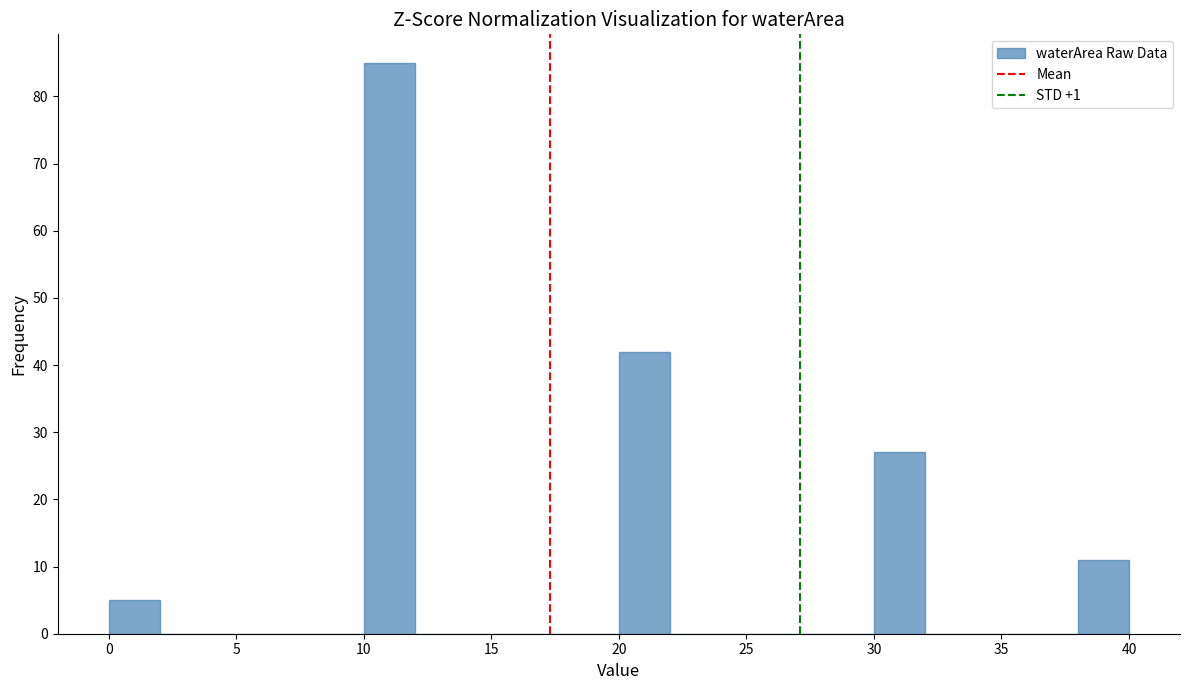

Reading left to right, list every bar in this chart as the range it spans on the x-axis followed by its height. The values are not printed on the chart, so give them approximately, as read against the axis.

0 to 2: 5
2 to 4: 0
4 to 6: 0
6 to 8: 0
8 to 10: 0
10 to 12: 85
12 to 14: 0
14 to 16: 0
16 to 18: 0
18 to 20: 0
20 to 22: 42
22 to 24: 0
24 to 26: 0
26 to 28: 0
28 to 30: 0
30 to 32: 27
32 to 34: 0
34 to 36: 0
36 to 38: 0
38 to 40: 11